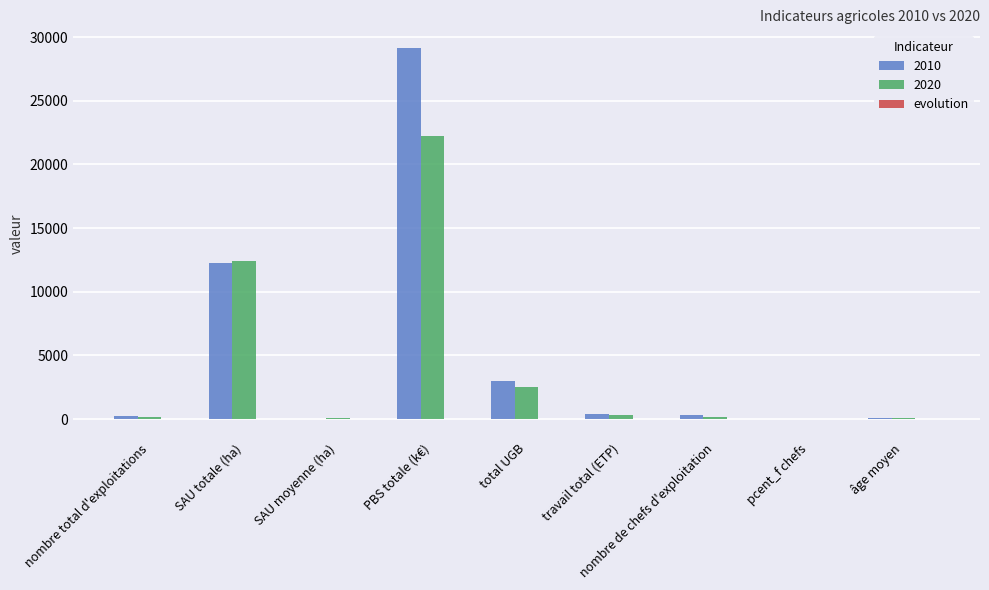

What is the greatest value displayed?

29156.8